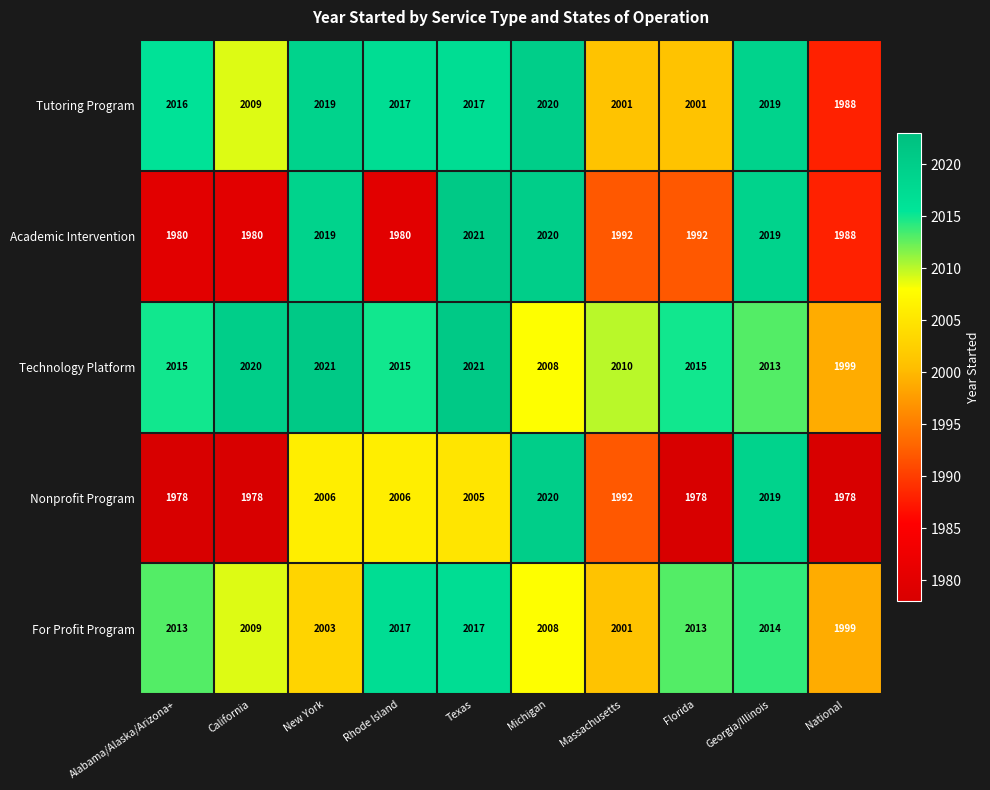

What is the minimum value for Technology Platform?

1999